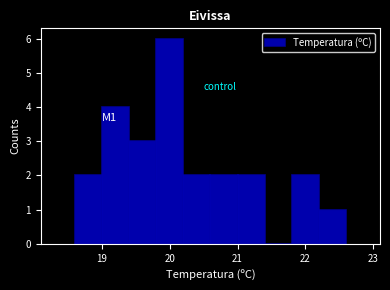

Which range on the x-axis has the tallest bar?

19.8 to 20.2